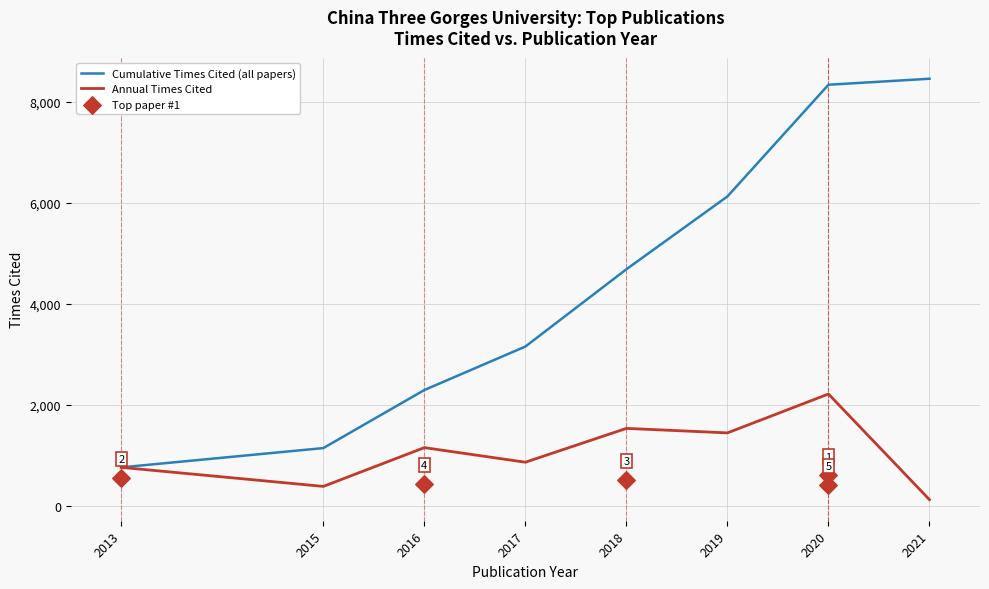

Which series contains the highest Y value?

Cumulative Times Cited (all papers)